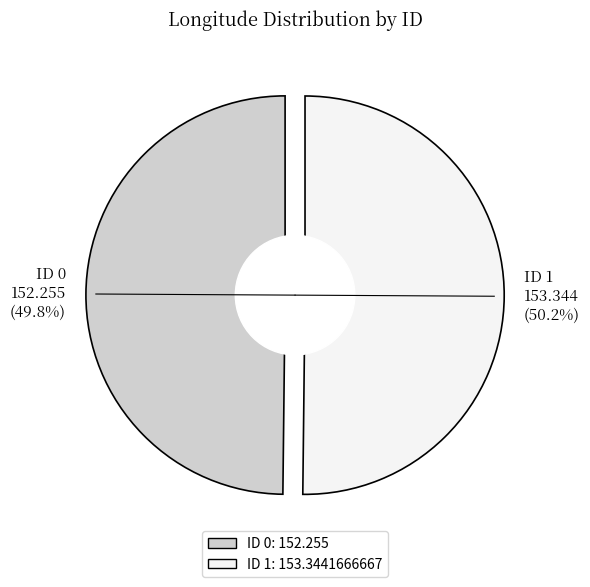

To the nearest percent, what is the average slice percentage?

50%